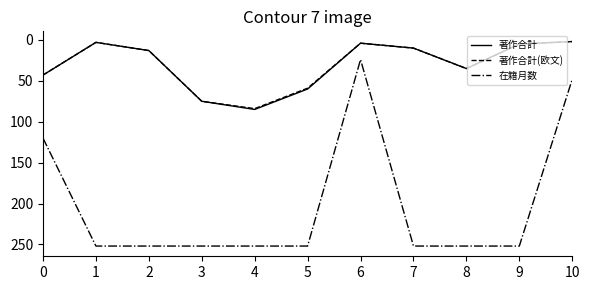

Which category has the lowest value in the 在籍月数 series?

6